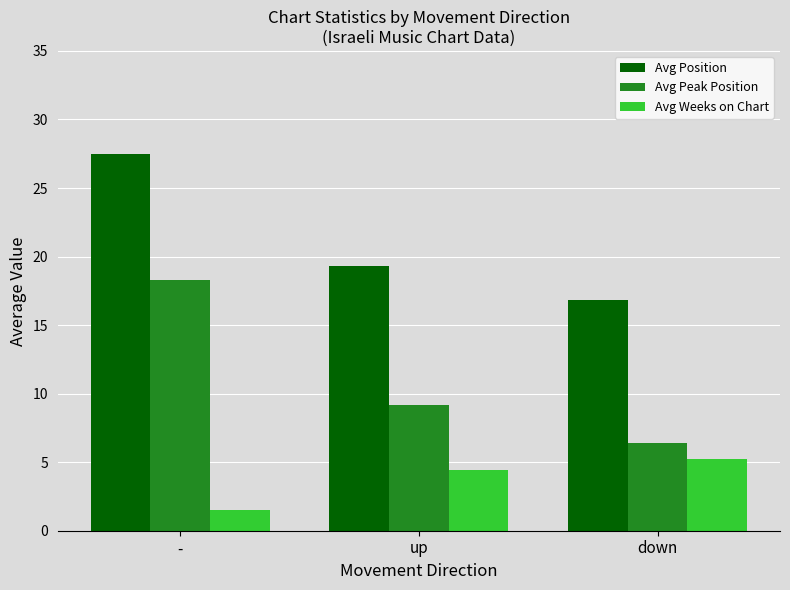

Are the bars horizontal?

No